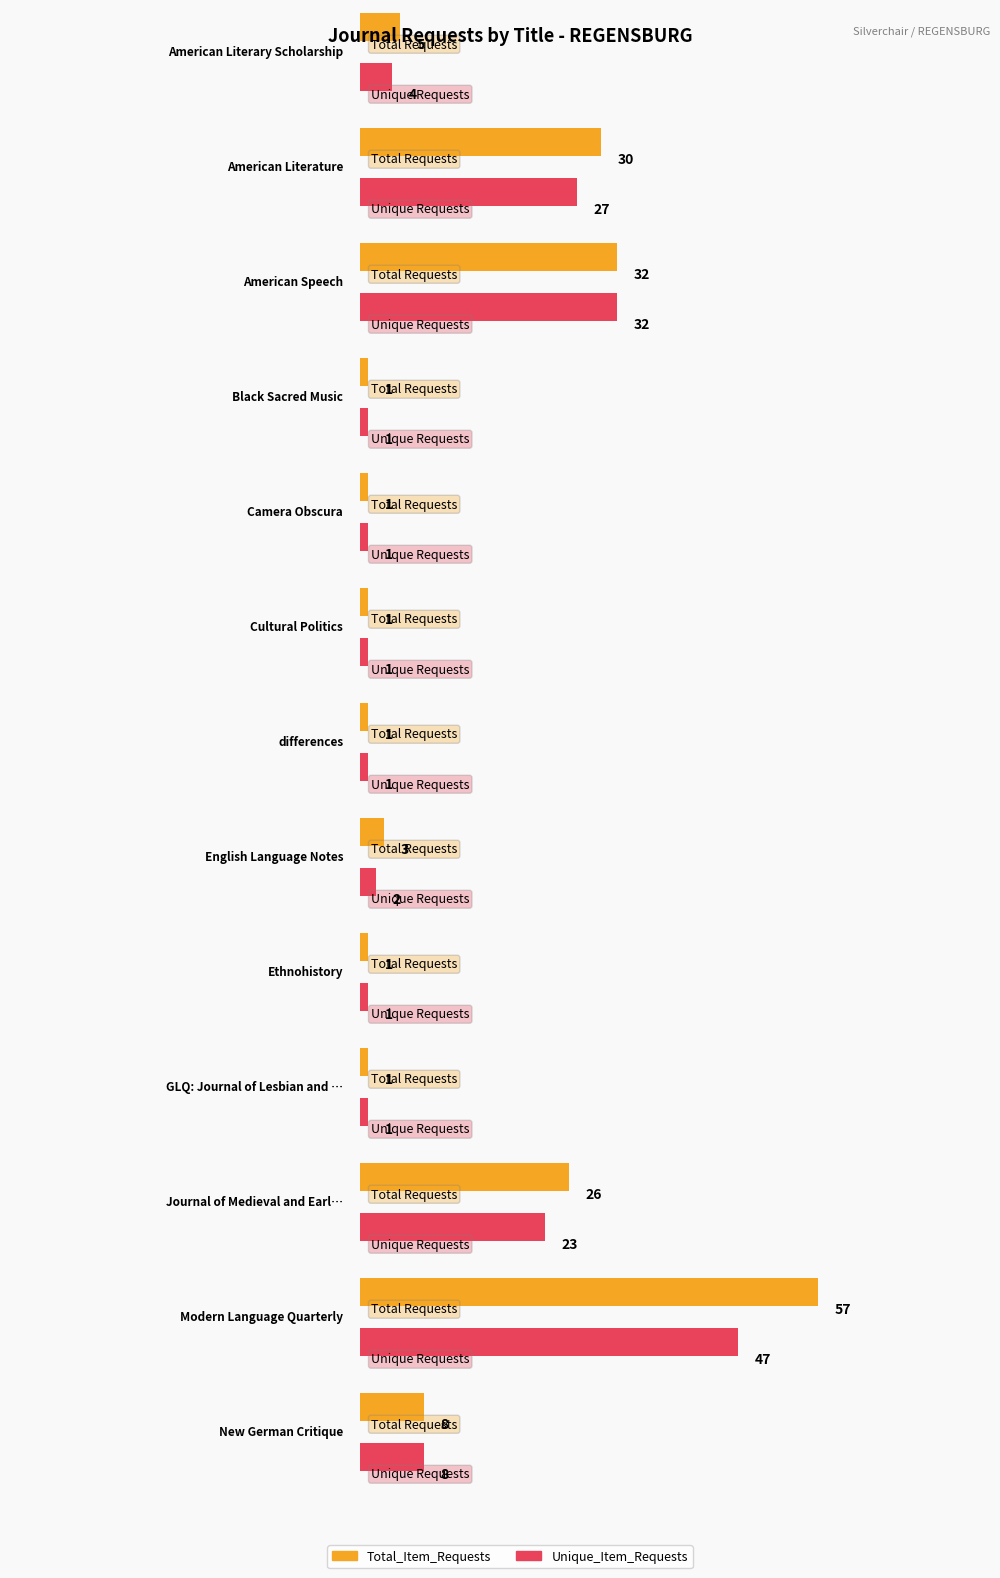

Rank the series by their average value, from highest to lowest.

Total_Item_Requests, Unique_Item_Requests